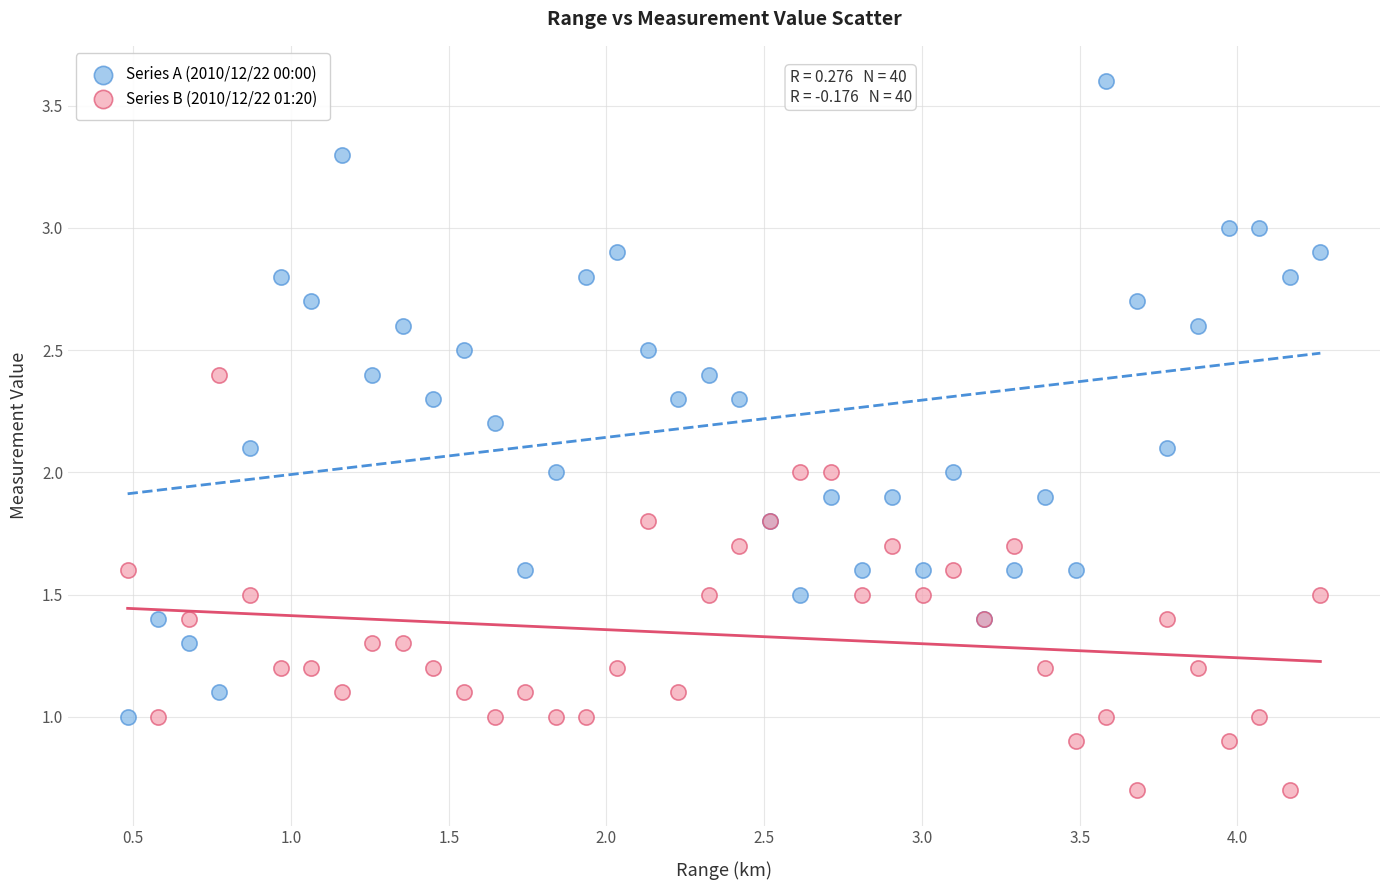

Which series contains the lowest Y value?

Series B (2010/12/22 01:20)